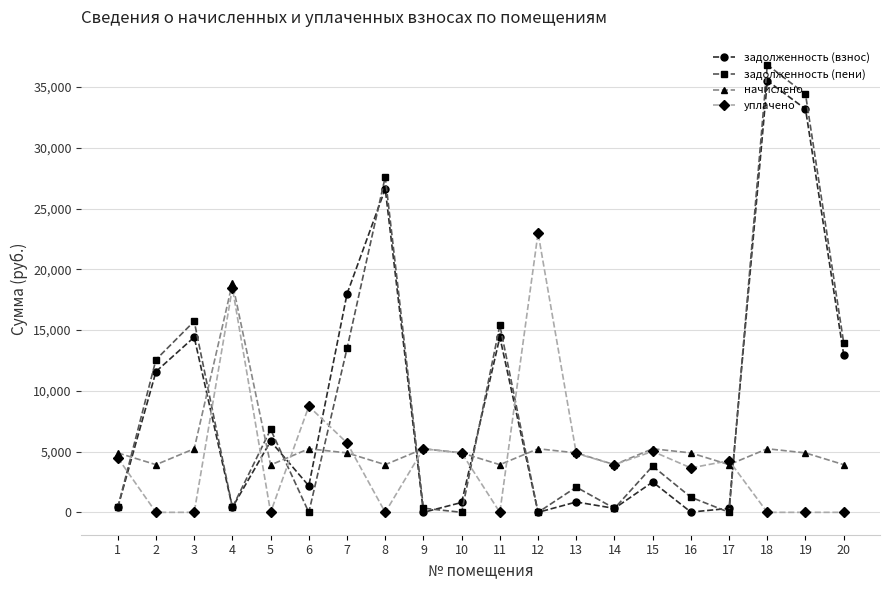

Which series has the largest range (max minus min)?

задолженность (пени)